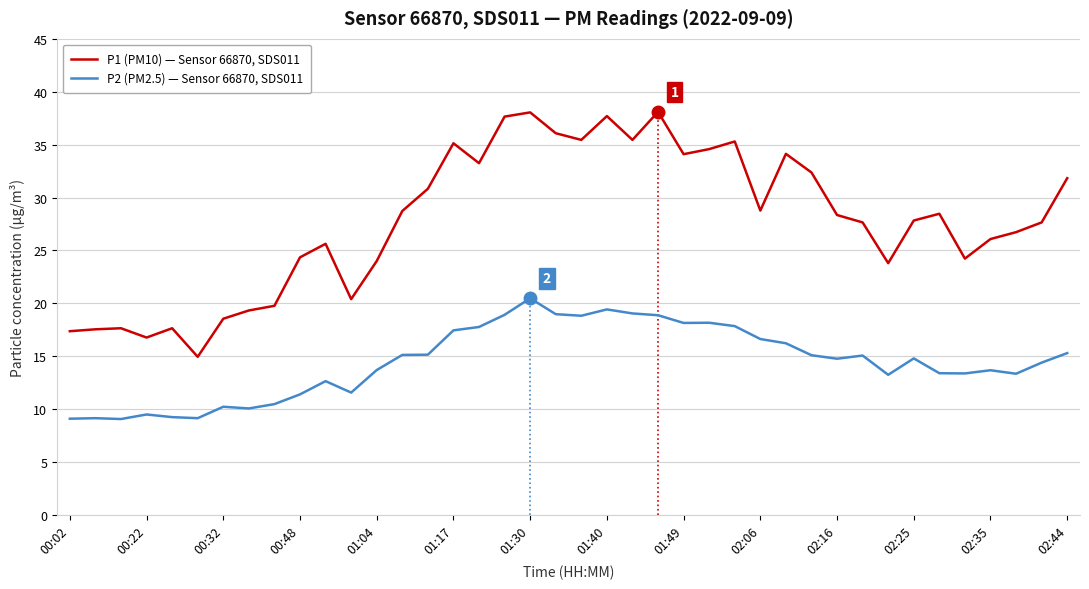

What is the maximum value for P1 (PM10) — Sensor 66870, SDS011?

38.1